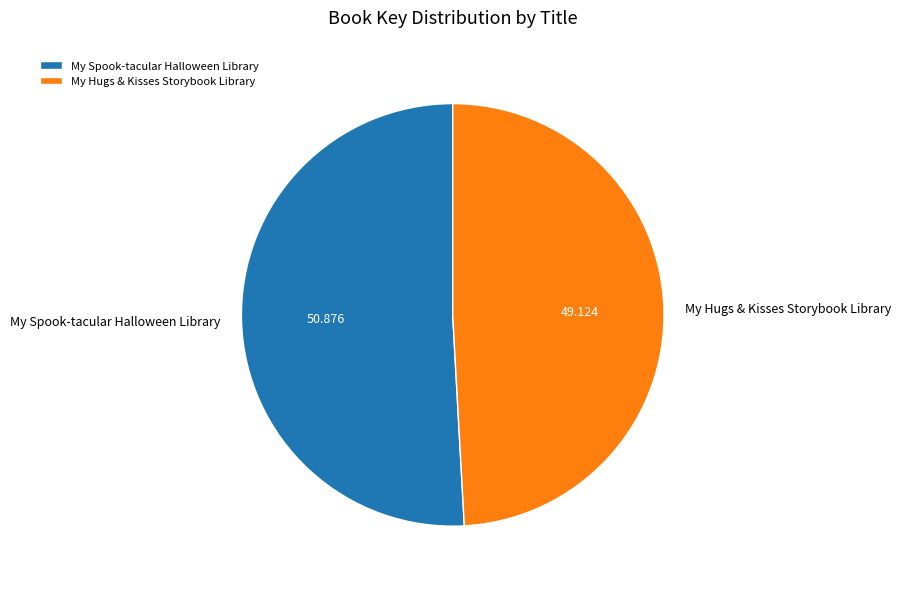

Is the sum of My Spook-tacular Halloween Library and My Hugs & Kisses Storybook Library greater than half?

Yes